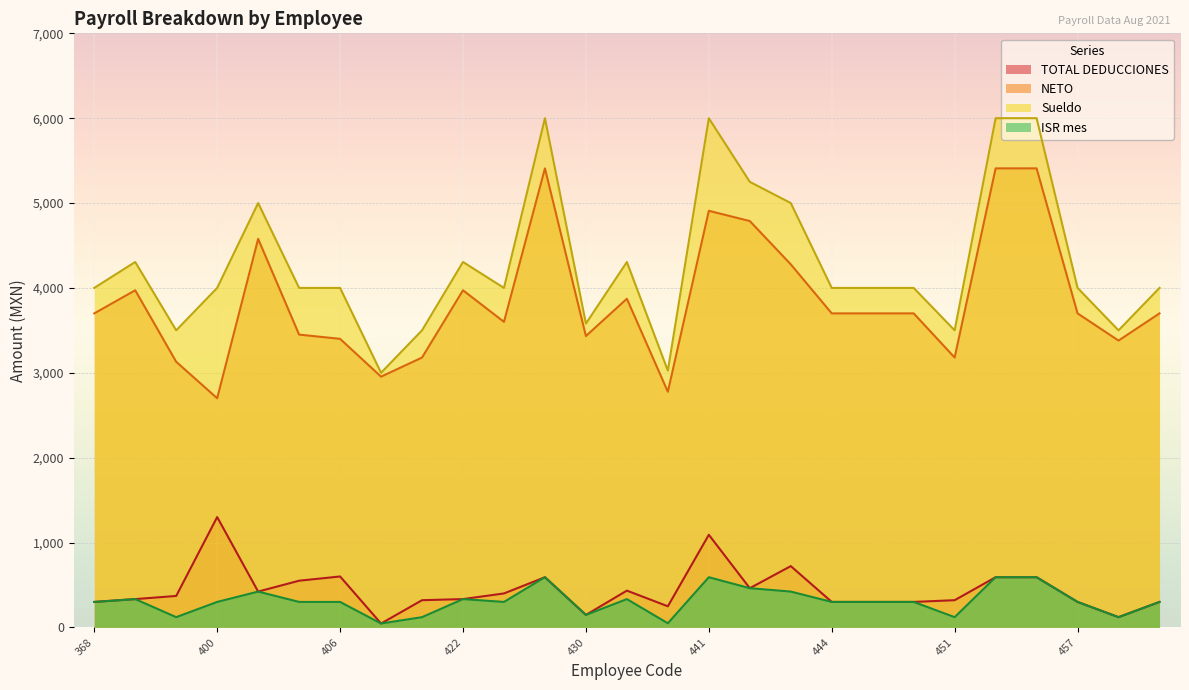

Between 424 and 448, which is larger?

424